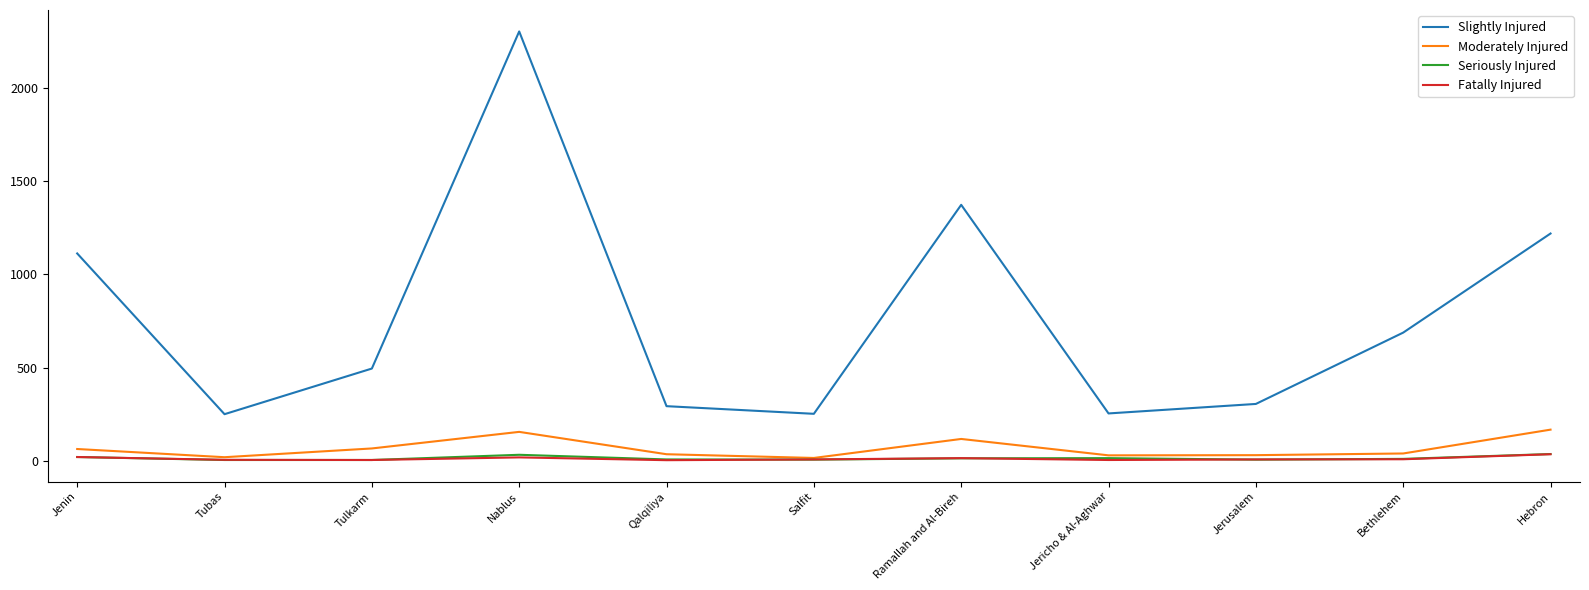

What is the difference between the highest and lowest values at Jerusalem?

299